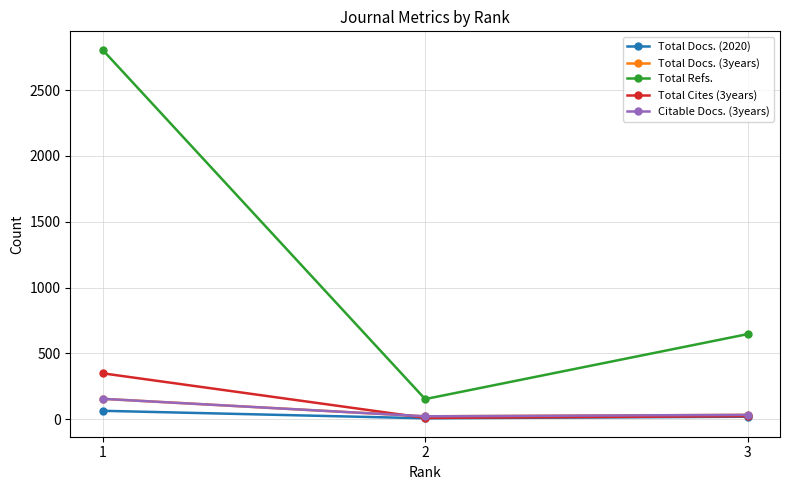

Reading left to right, what are all the values shown in this chart?

Total Docs. (2020): 1=63	2=6	3=18
Total Docs. (3years): 1=154	2=21	3=32
Total Refs.: 1=2807	2=152	3=646
Total Cites (3years): 1=348	2=9	3=22
Citable Docs. (3years): 1=154	2=21	3=32